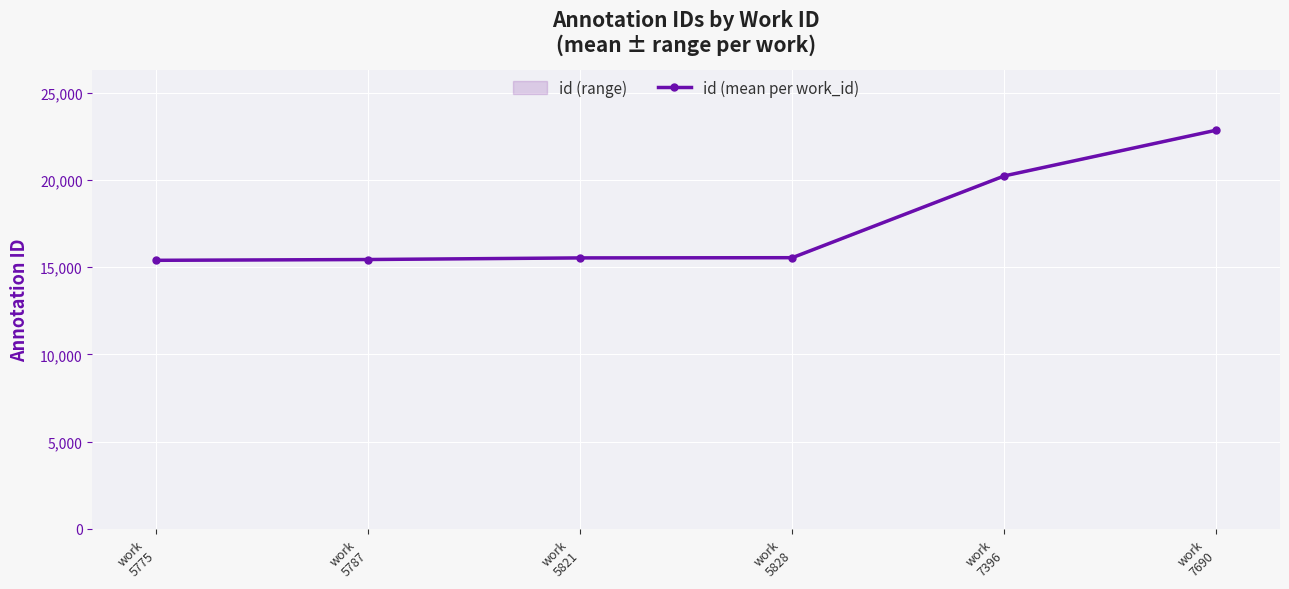

List the labels in order of value, largest first.

work
7690, work
7396, work
5828, work
5821, work
5787, work
5775